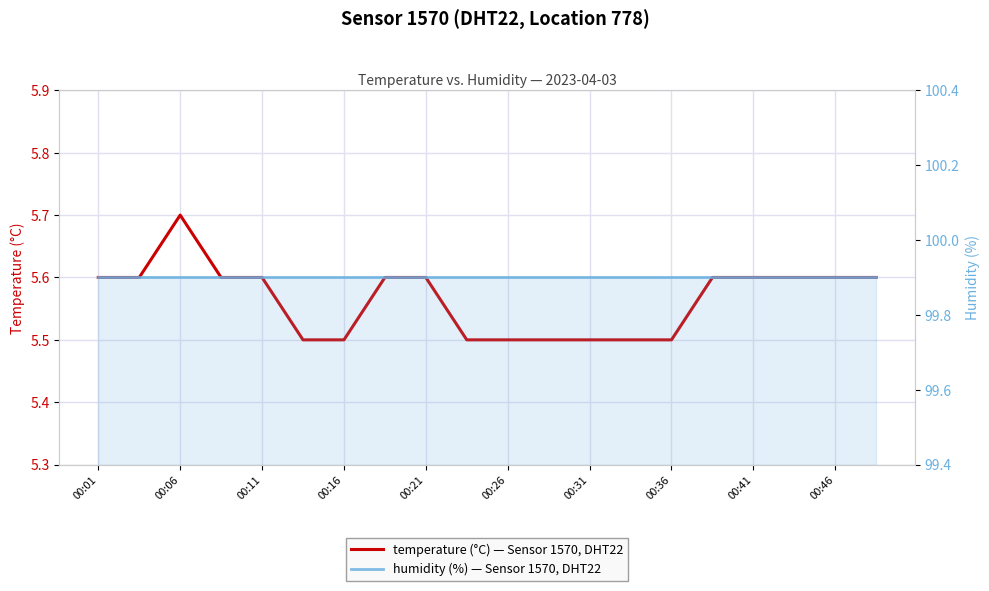

True or false: temperature and humidity cross at least once.

False